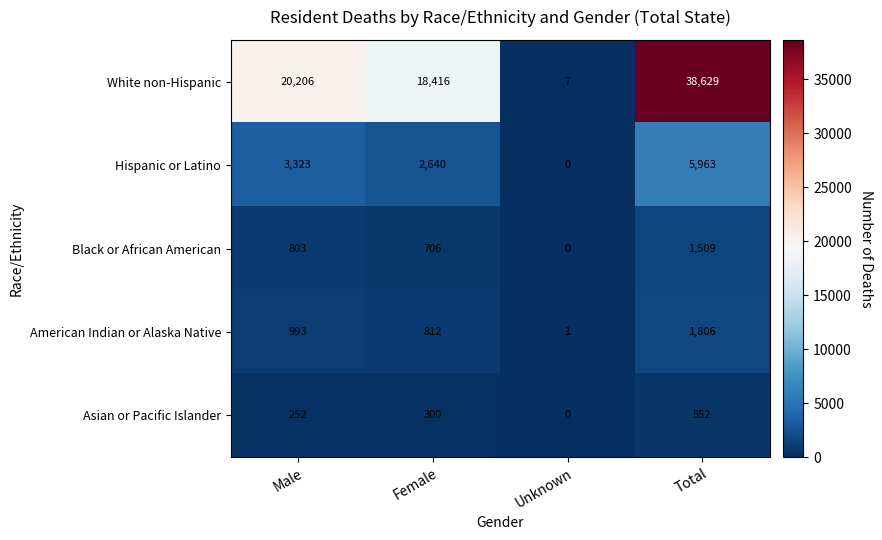

Reading left to right, what are all the values shown in this chart?

White non-Hispanic: 20206	18416	7	38629
Hispanic or Latino: 3323	2640	0	5963
Black or African American: 803	706	0	1509
American Indian or Alaska Native: 993	812	1	1806
Asian or Pacific Islander: 252	300	0	552